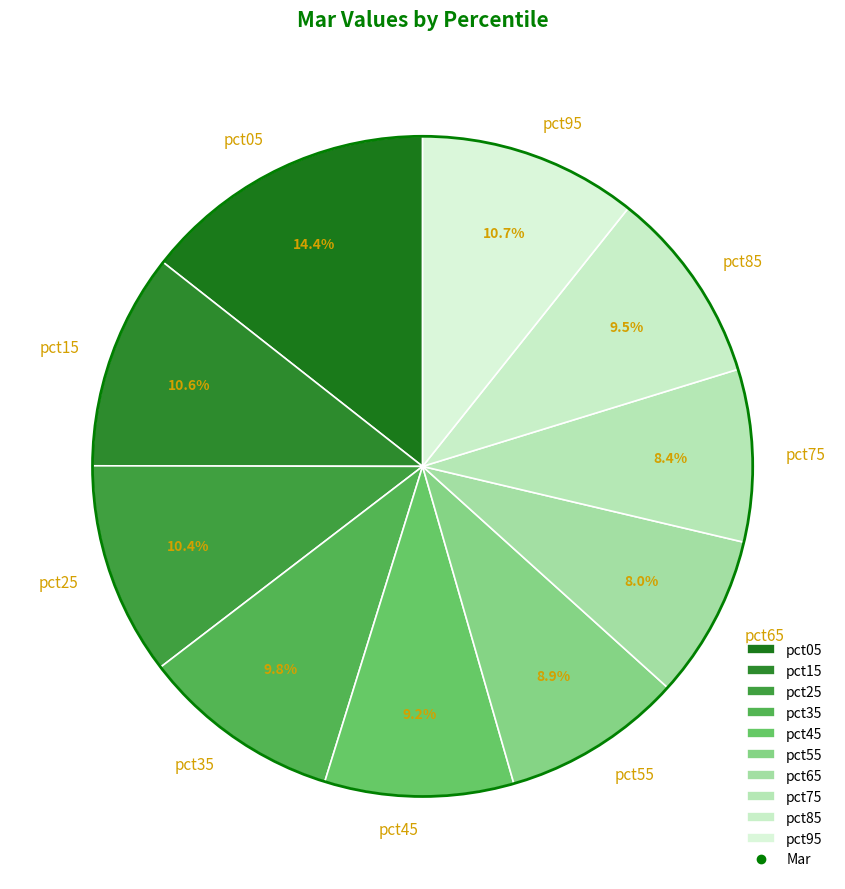

Is it true that pct55 is 3% of the pie?

False